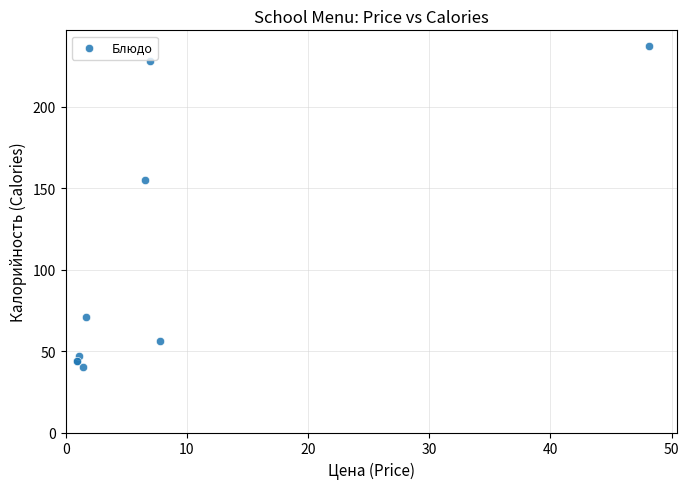

What Y value in the scatter plot is closest to 138?

155